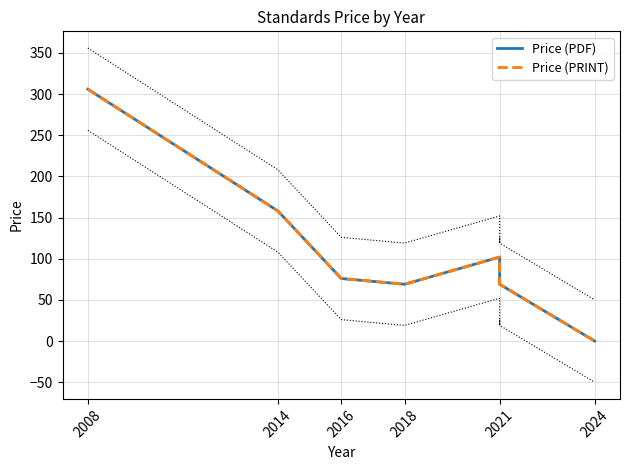

What position from the left is 2014?

2